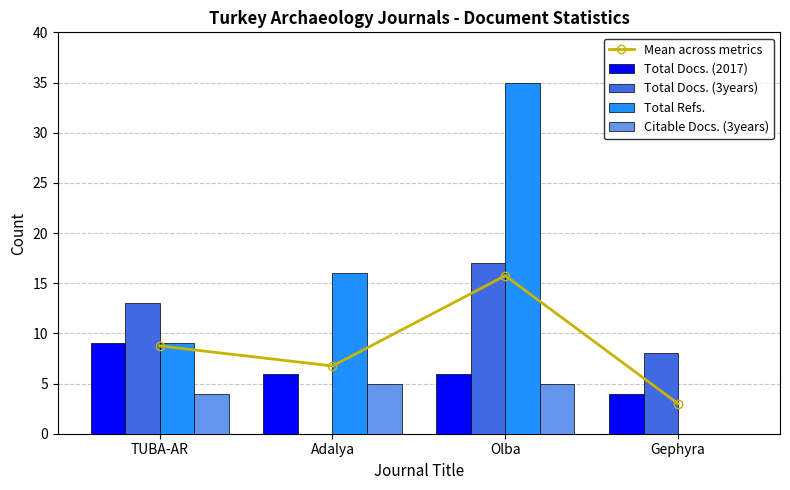

Which category has the lowest value in the Mean across metrics series?

Gephyra